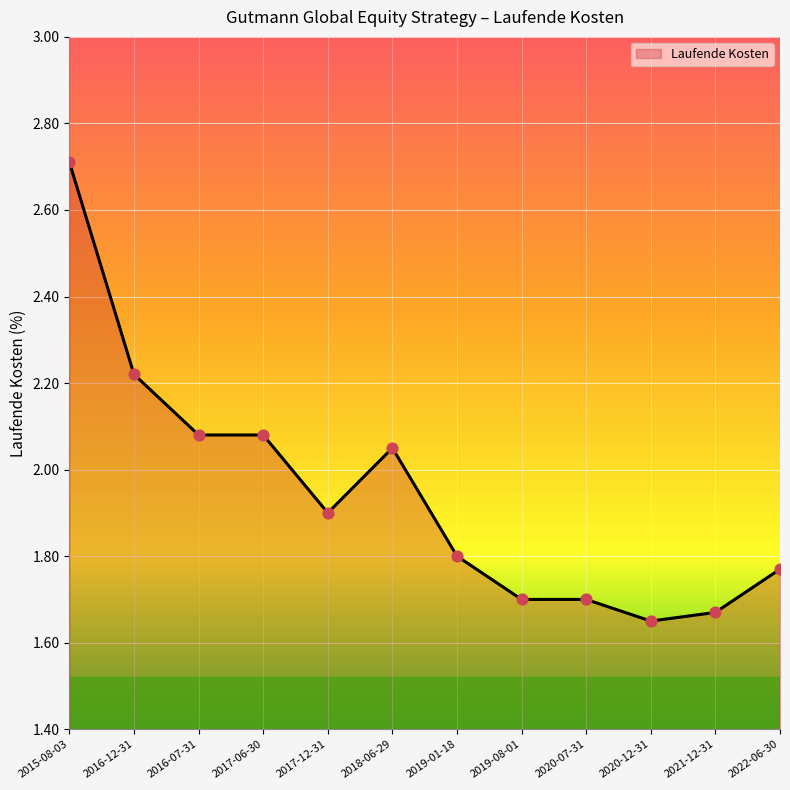

What is the change in value from 2017-12-31 to 2022-06-30?

-0.1